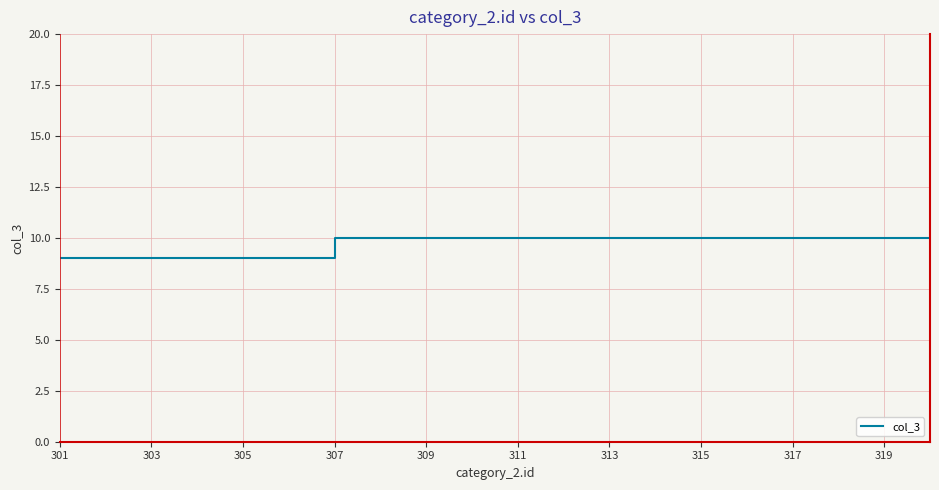

What is the greatest value displayed?

10